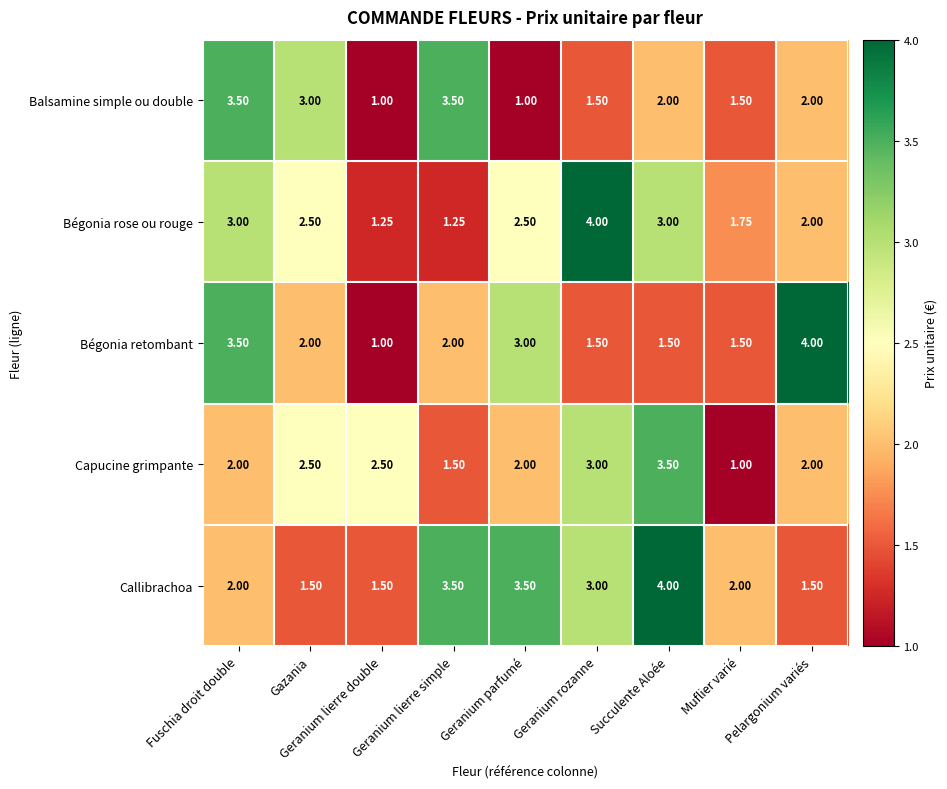

What is the total value across all series at Geranium lierre simple?

11.8